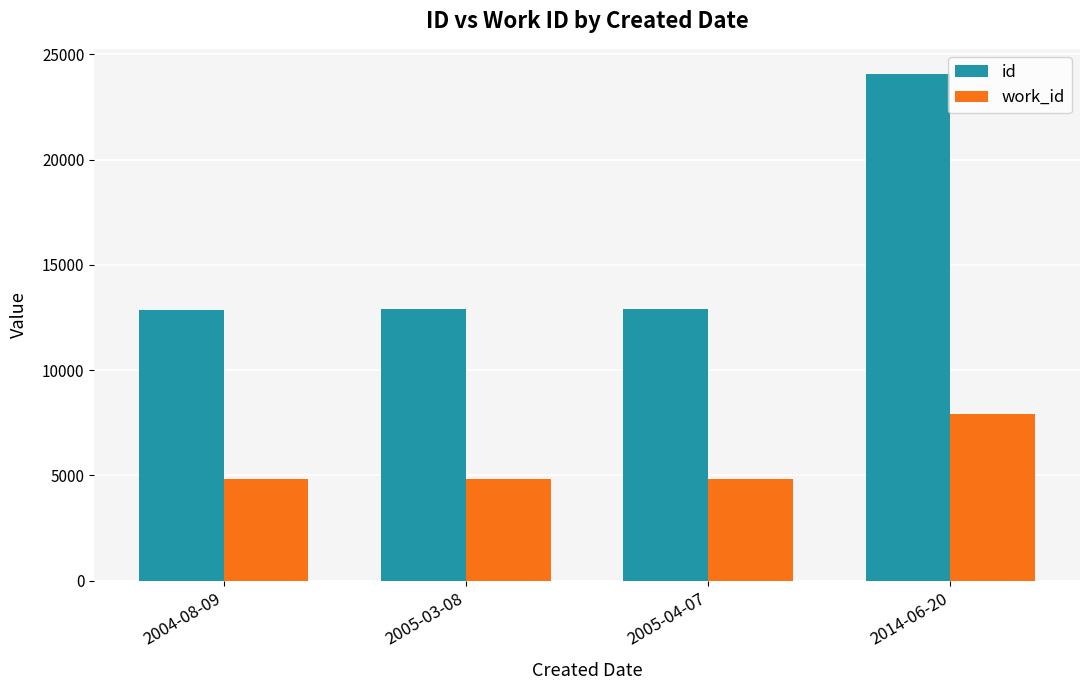

What is the spread (max minus min) of values at 2005-04-07?

8077